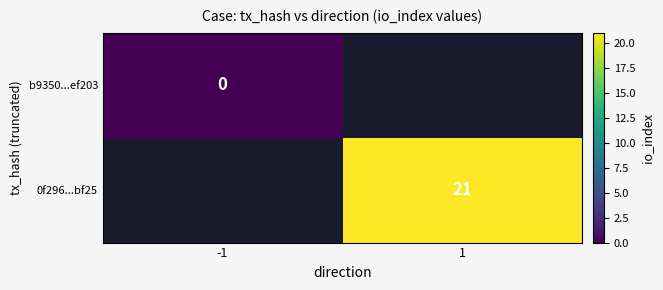

The value of 0f296...bf25 at 1 is 21. True or false?

True